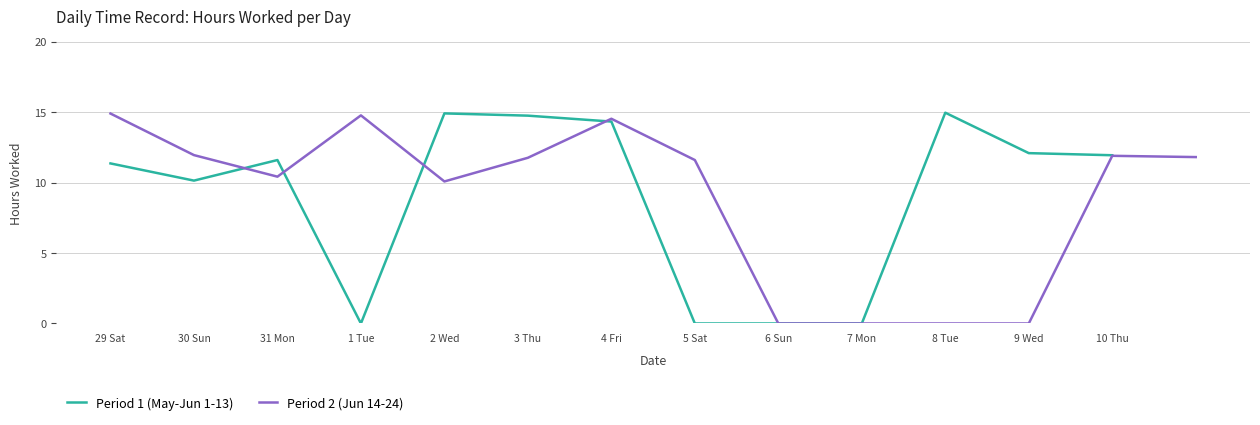

What is the difference between the maximum and minimum values?

15.0